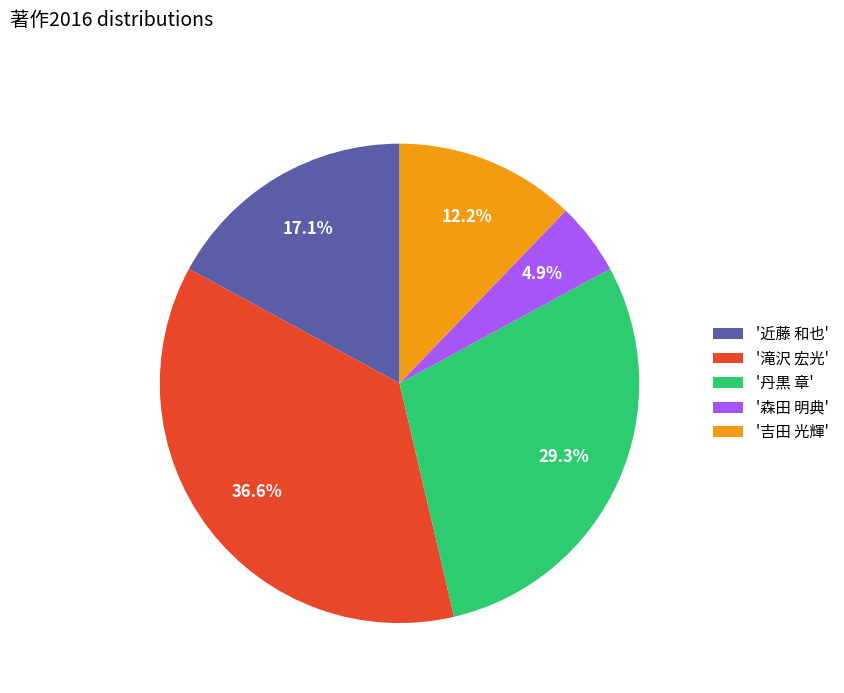

How many segments does this pie chart have?

5